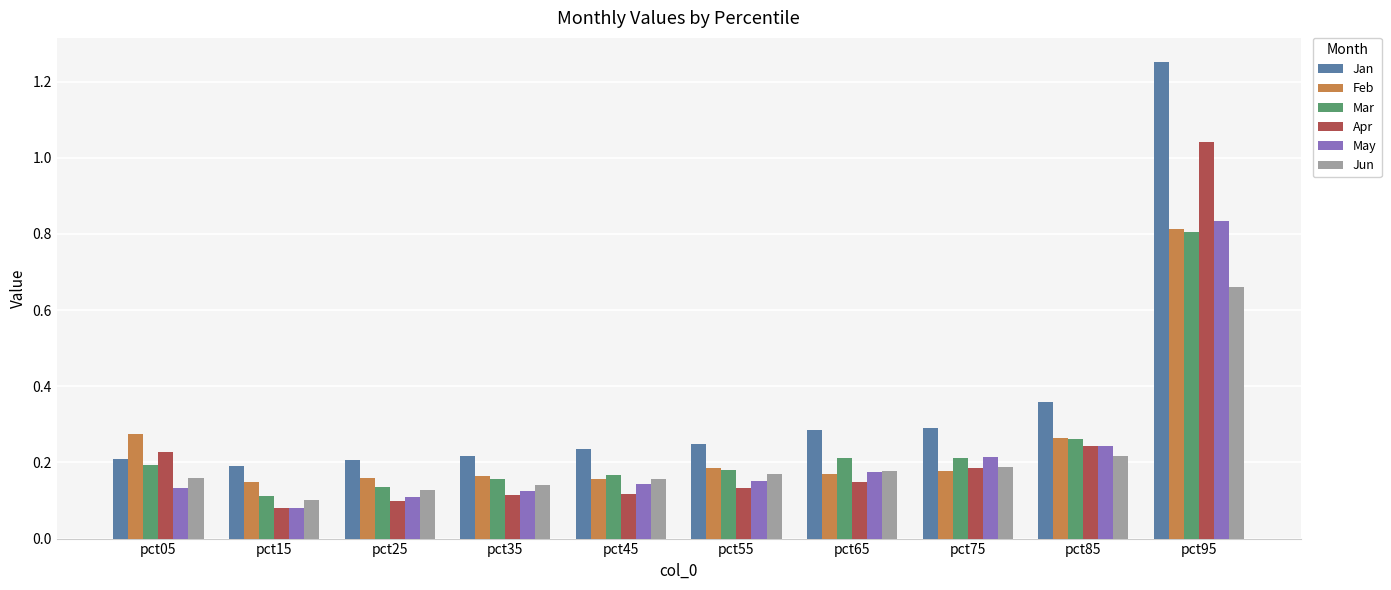

How many groups of bars are there?

10